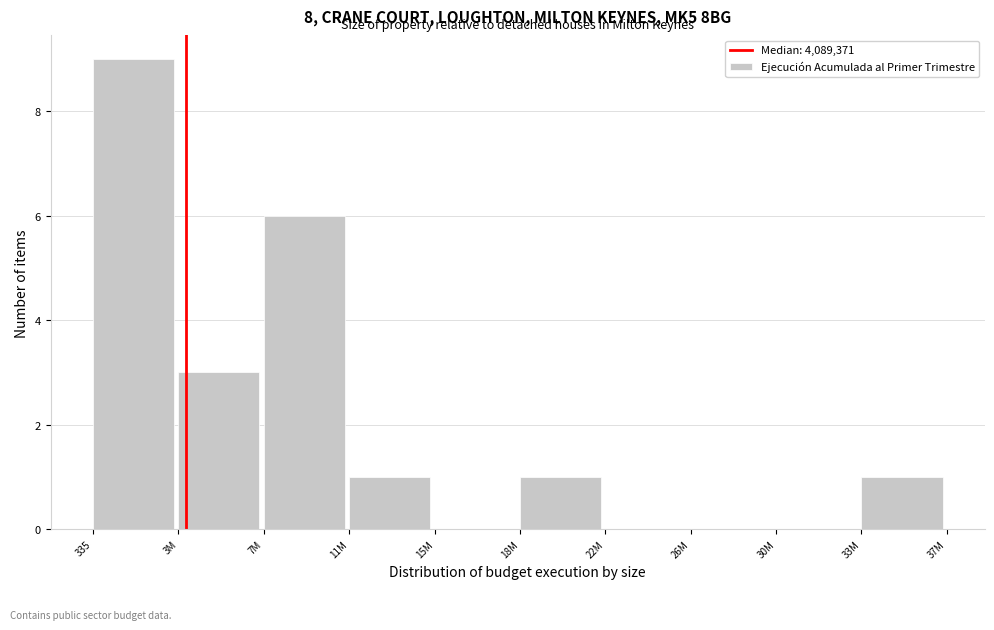

Reading left to right, extract all data points from this chart.

335=9	3M=3	7M=6	11M=1	15M=0	18M=1	22M=0	26M=0	30M=0	33M=1